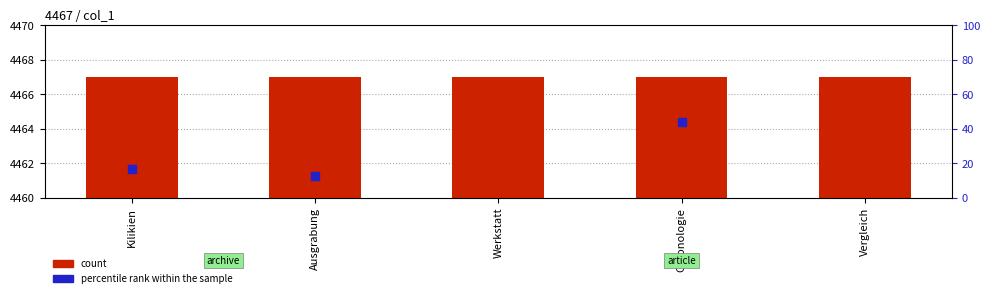

Which series has the widest spread of Y values?

percentile rank within the sample